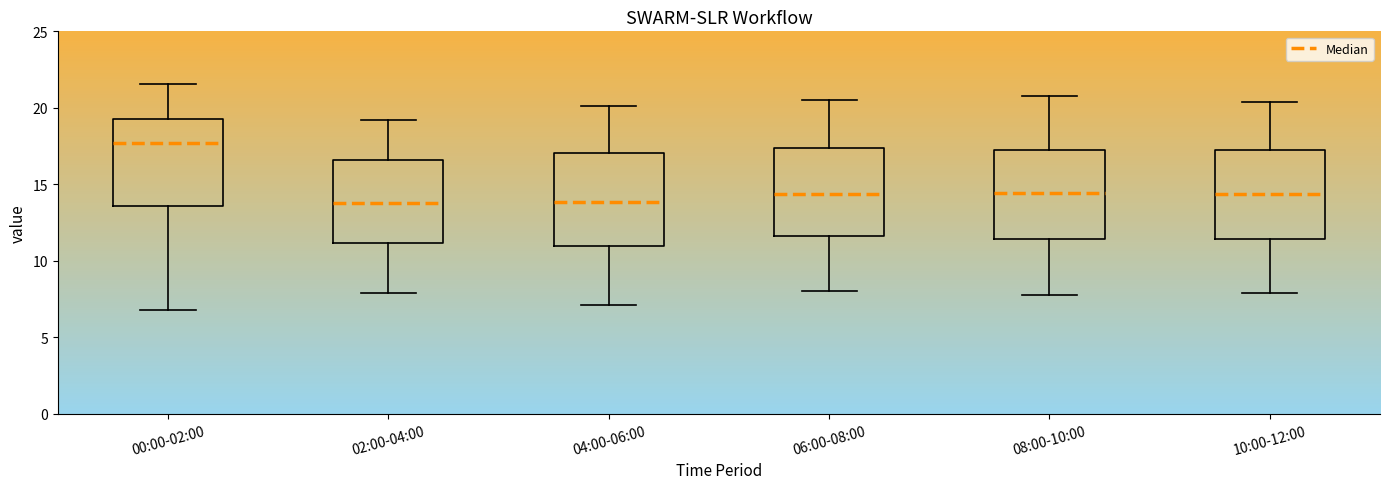

Reading left to right, read every box against the y-axis: the position of its median line, the range the box covers, and the ends of its whiskers. The values are not printed on the chart, so give them approximately, as read against the axis.

00:00-02:00: median 17.5, box 13.5 to 19.5, whiskers 7.0 to 21.5
02:00-04:00: median 14.0, box 11.0 to 16.5, whiskers 8.0 to 19.0
04:00-06:00: median 14.0, box 11.0 to 17.0, whiskers 7.0 to 20.0
06:00-08:00: median 14.5, box 11.5 to 17.5, whiskers 8.0 to 20.5
08:00-10:00: median 14.5, box 11.5 to 17.5, whiskers 8.0 to 21.0
10:00-12:00: median 14.5, box 11.5 to 17.5, whiskers 8.0 to 20.5